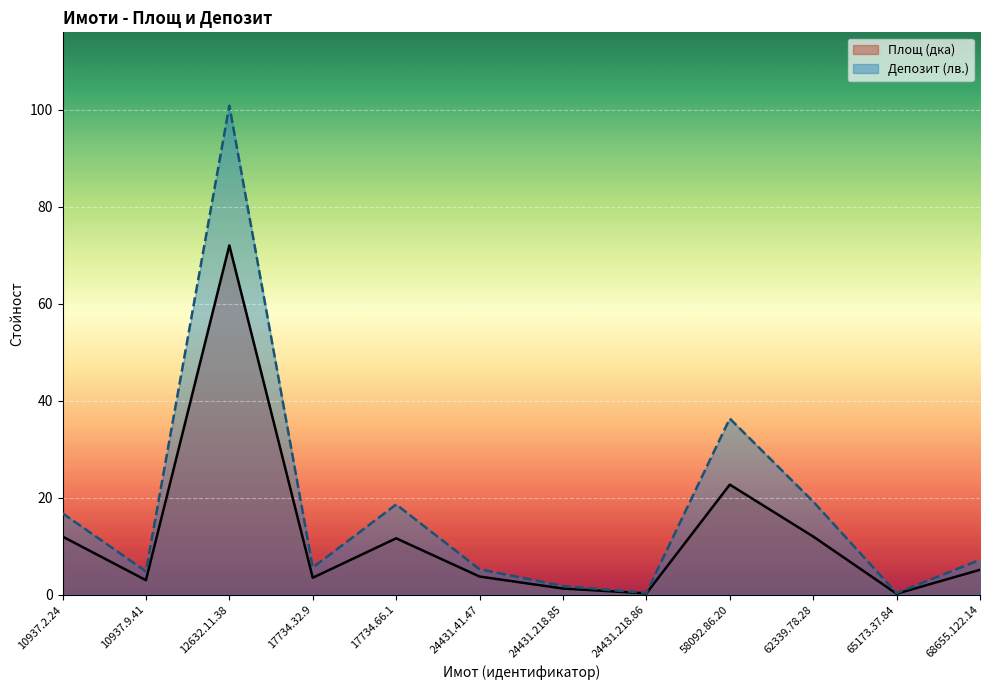

List the labels in order of Площ (дка) value, largest first.

12632.11.38, 58092.86.20, 62339.78.28, 10937.2.24, 17734.66.1, 68655.122.14, 24431.41.47, 17734.32.9, 10937.9.41, 24431.218.85, 24431.218.86, 65173.37.84